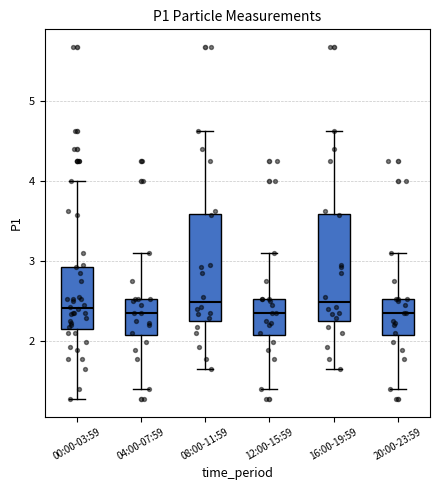

Reading left to right, transcribe this box plot: for each box, give where its median line is, the range the box spans, and where its two whiskers end, as read against the y-axis. The values are not printed on the chart, so give them approximately, as read against the axis.

00:00-03:59: median 2.4, box 2.2 to 2.9, whiskers 1.3 to 4.0
04:00-07:59: median 2.4, box 2.1 to 2.5, whiskers 1.4 to 3.1
08:00-11:59: median 2.5, box 2.3 to 3.6, whiskers 1.7 to 4.6
12:00-15:59: median 2.4, box 2.1 to 2.5, whiskers 1.4 to 3.1
16:00-19:59: median 2.5, box 2.3 to 3.6, whiskers 1.7 to 4.6
20:00-23:59: median 2.4, box 2.1 to 2.5, whiskers 1.4 to 3.1